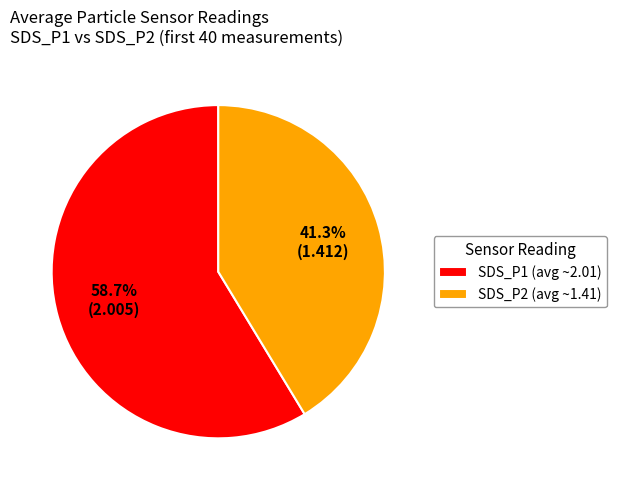

Which has a higher value, SDS_P1 (avg ~2.01) or SDS_P2 (avg ~1.41)?

SDS_P1 (avg ~2.01)